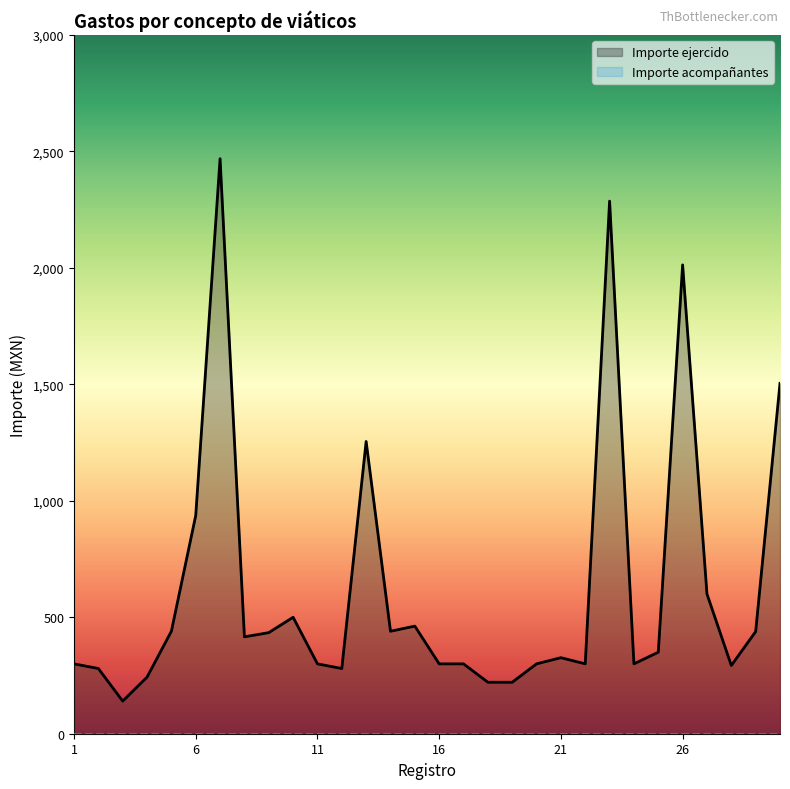

Where is the first local minimum?

3